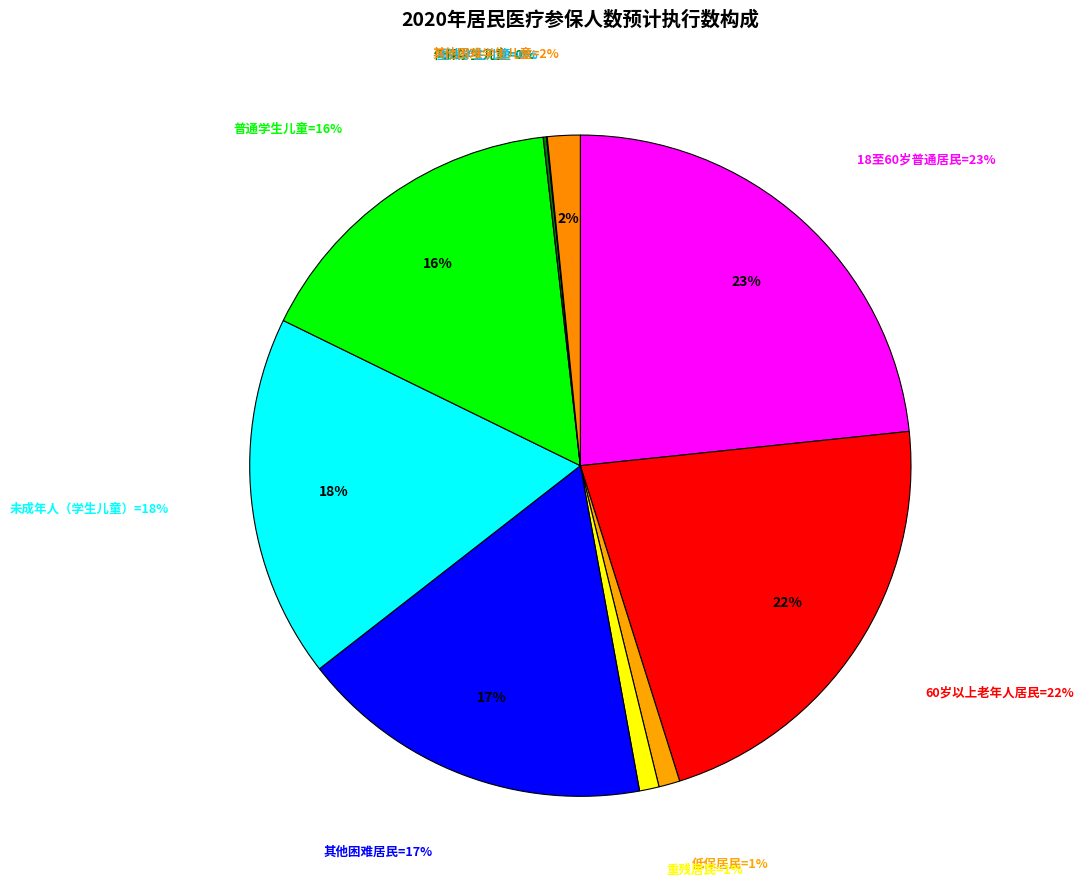

To the nearest percent, what percentage of the pie is 18至60岁普通居民?

23%